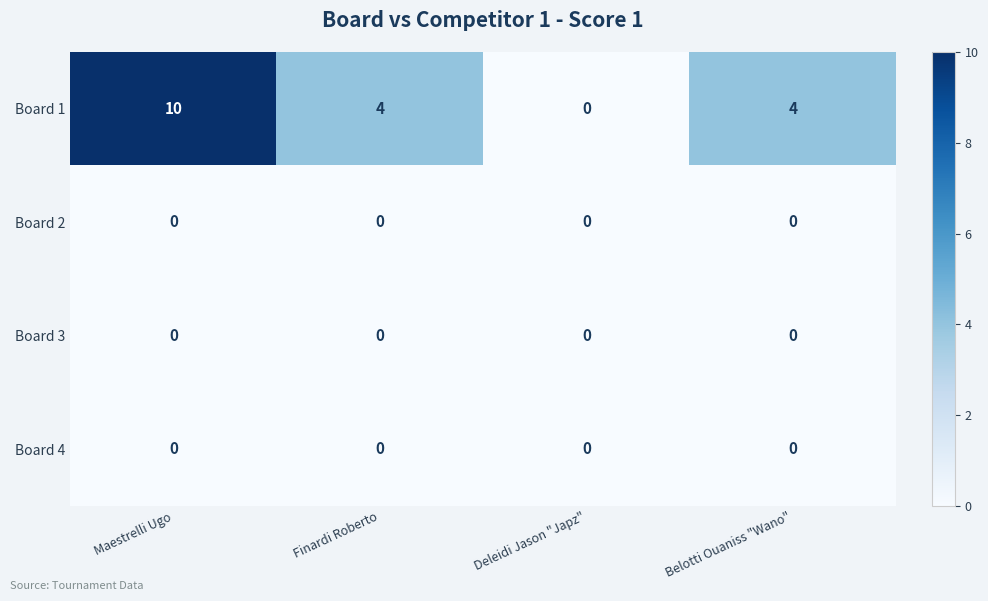

Reading left to right, list all the values displayed in this chart.

Board 1: 10	4	0	4
Board 2: 0	0	0	0
Board 3: 0	0	0	0
Board 4: 0	0	0	0